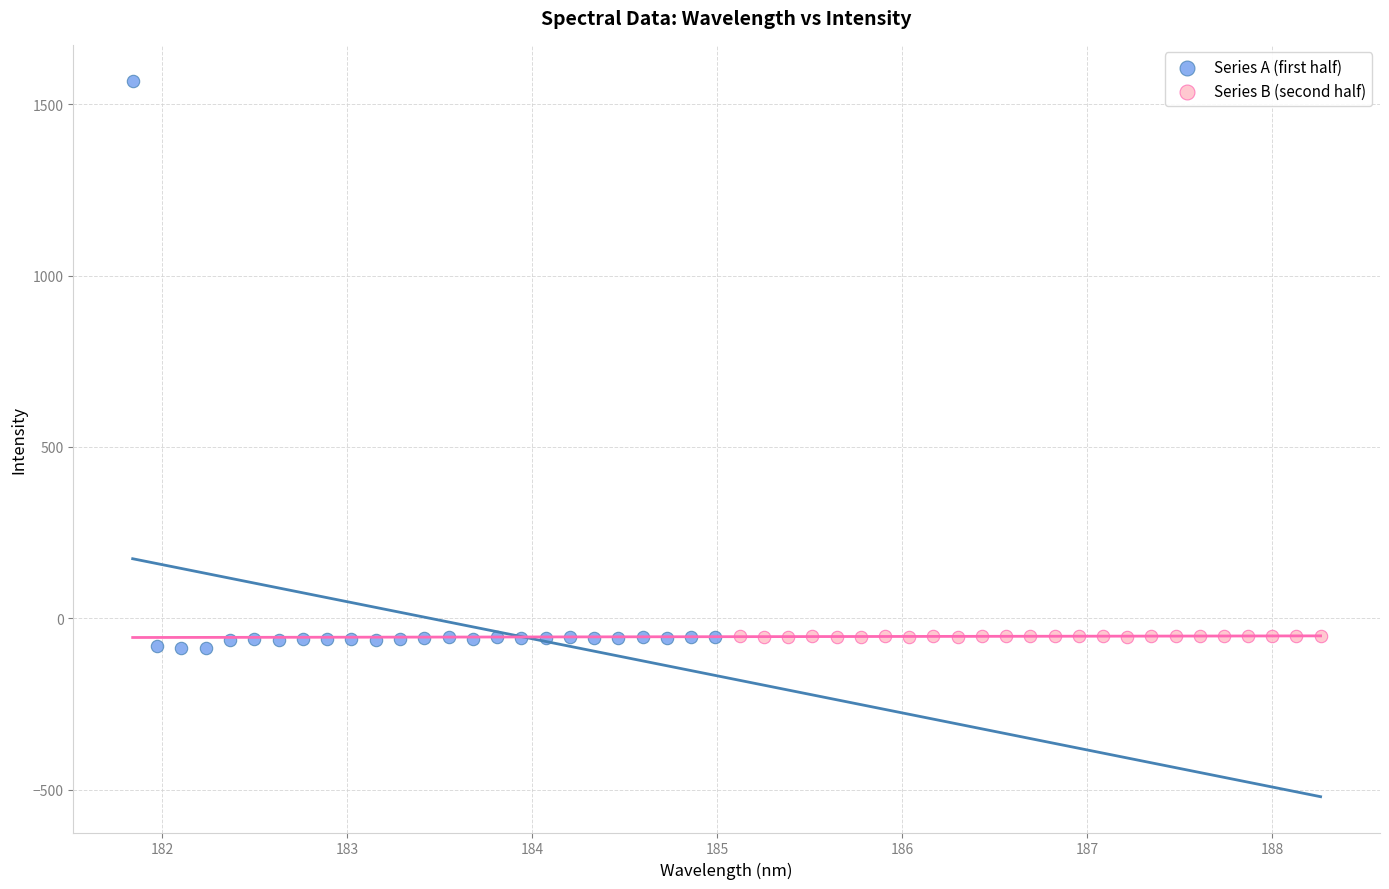

Which series reaches the maximum Y coordinate?

Series A (first half)